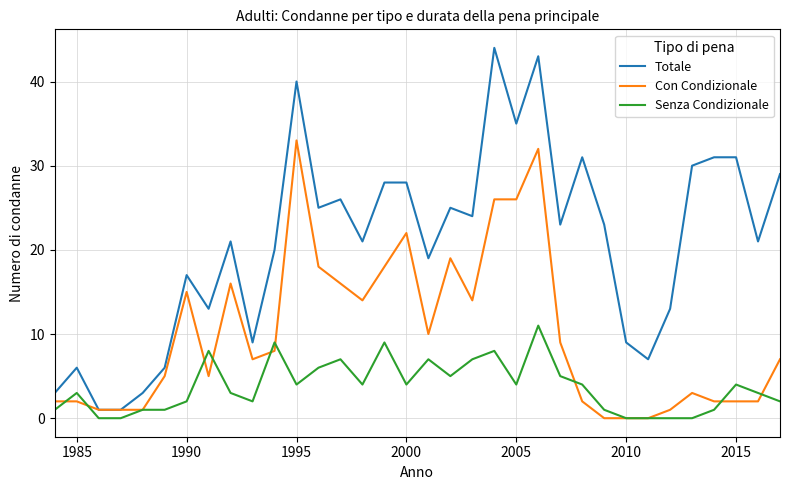

True or false: Totale and Senza Condizionale cross at least once.

False